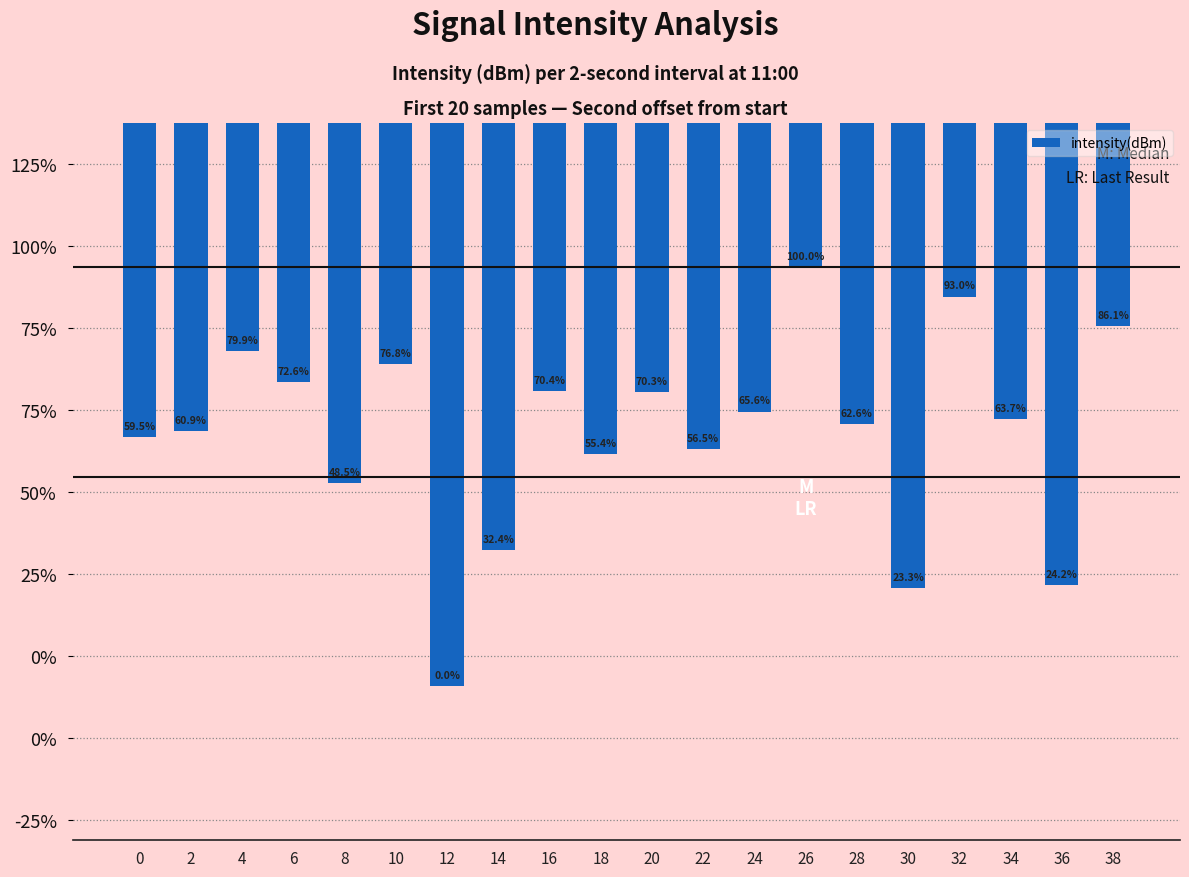

Does the chart contain any negative values?

Yes